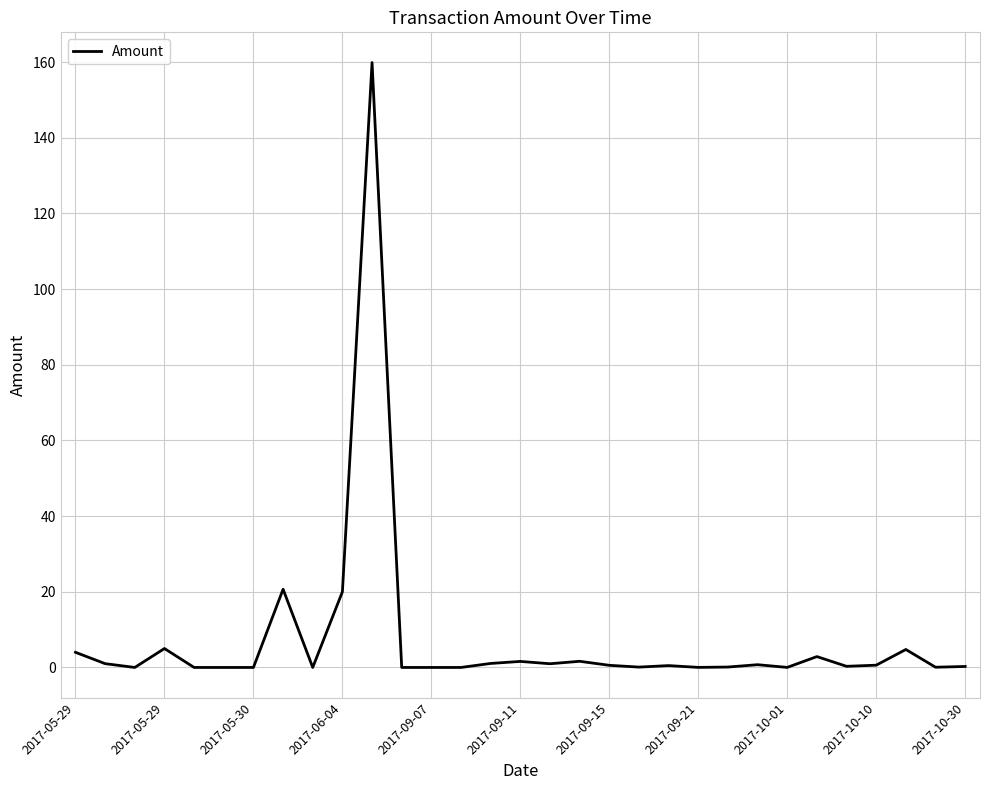

What is the difference between the maximum and minimum values?

159.9